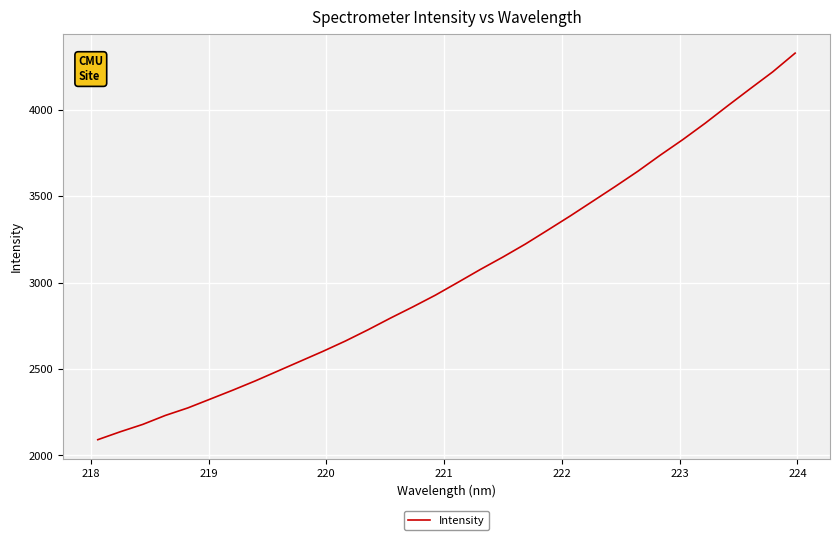

What is the minimum value shown in the chart?

2089.9